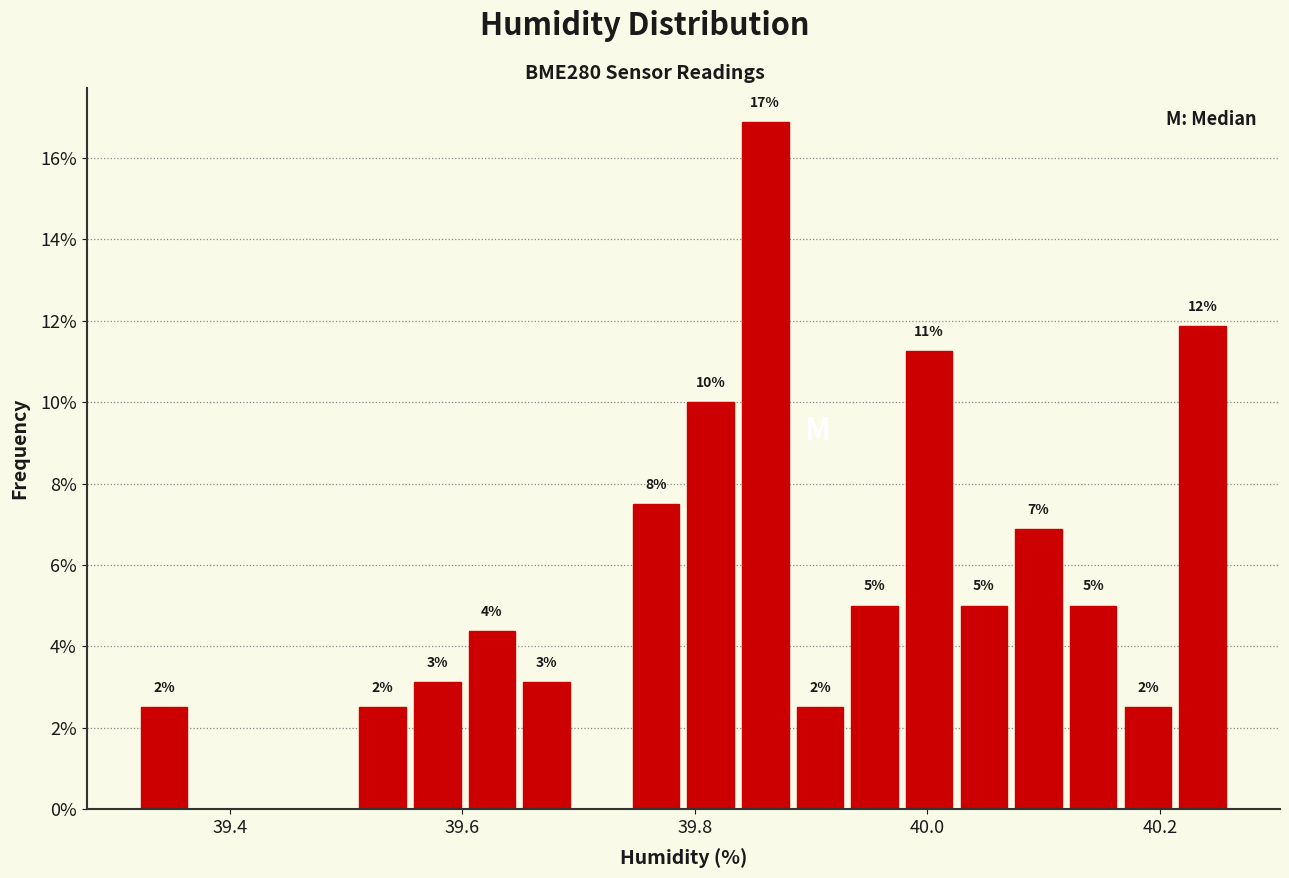

Around what value on the x-axis is the tallest bar? Give the approximate position of its centre, as read against the axis.

39.86